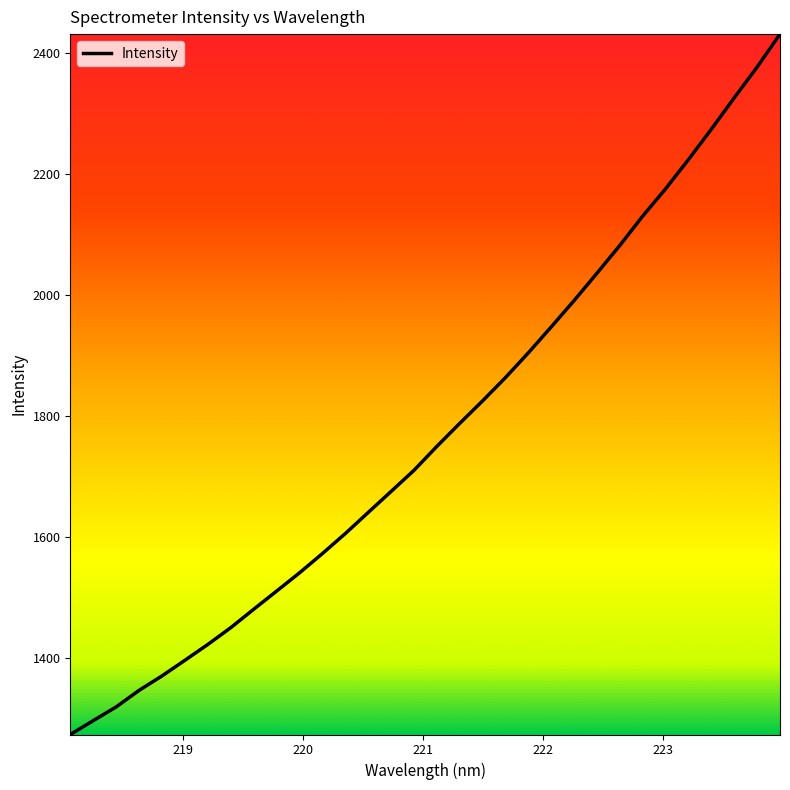

What is the difference between the maximum and minimum values?

1157.1